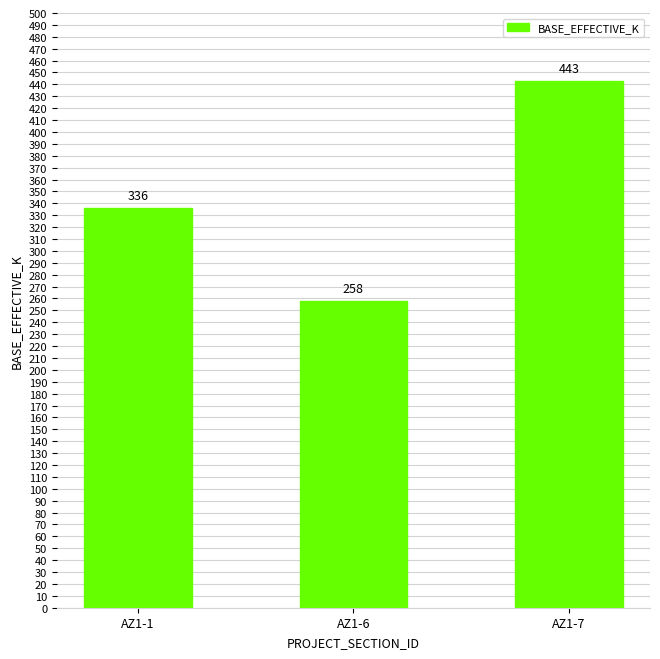

The value at AZ1-6 is 177. True or false?

False